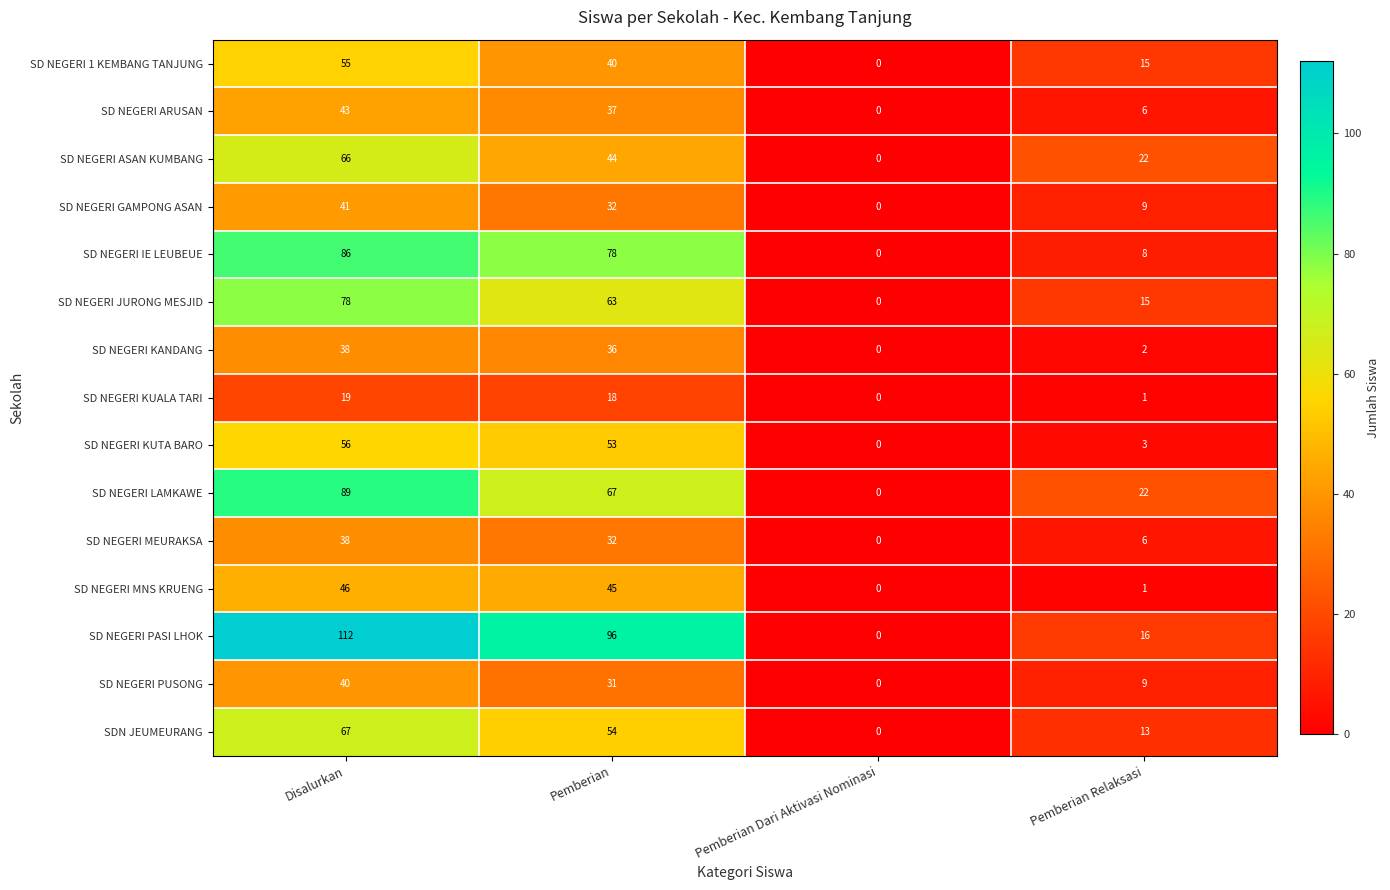

List the labels in order of SD NEGERI PASI LHOK value, smallest first.

Pemberian Dari Aktivasi Nominasi, Pemberian Relaksasi, Pemberian, Disalurkan